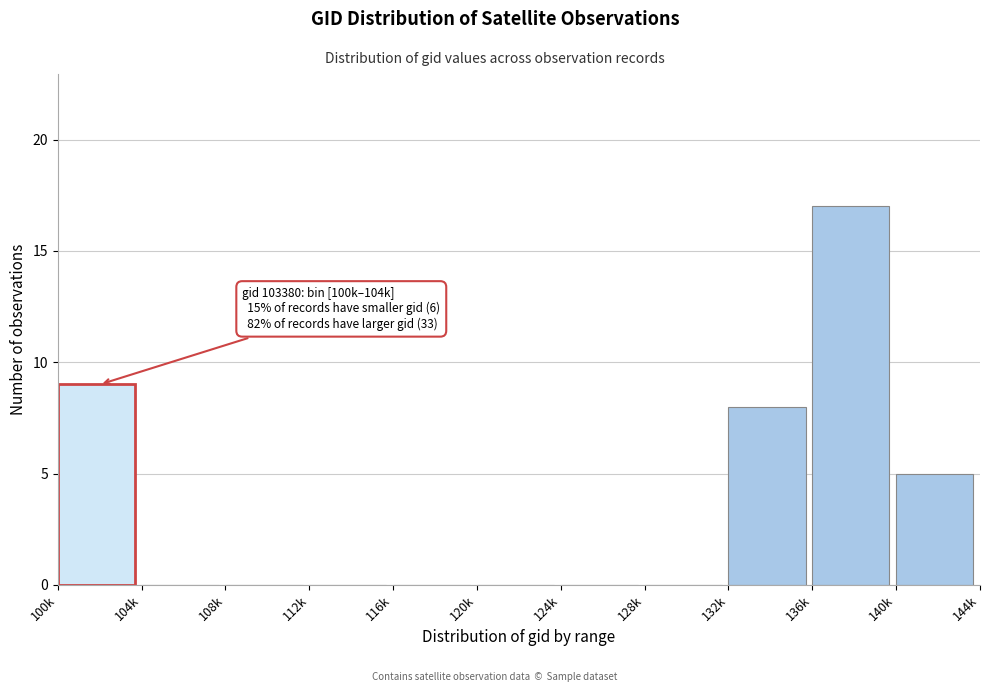

Reading right to left, list all the values displayed in this chart.

140k=5	136k=17	132k=8	128k=0	124k=0	120k=0	116k=0	112k=0	108k=0	104k=0	100k=9